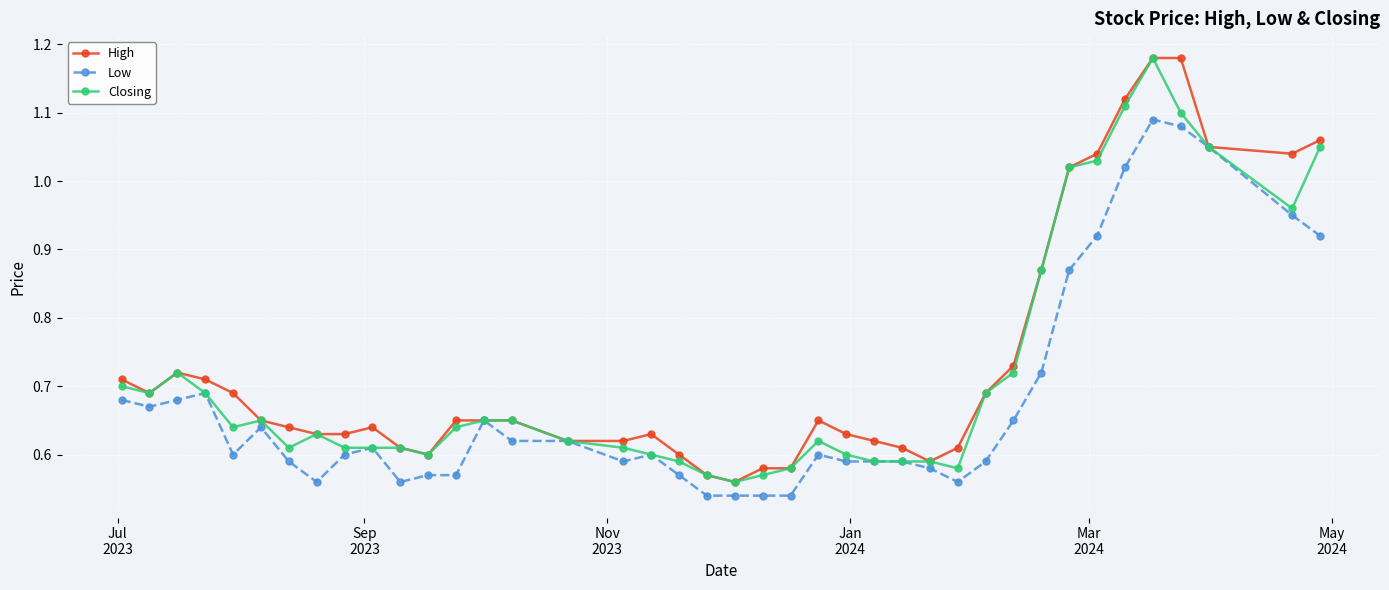

True or false: Low has more than 2 points higher than both neighbors.

True